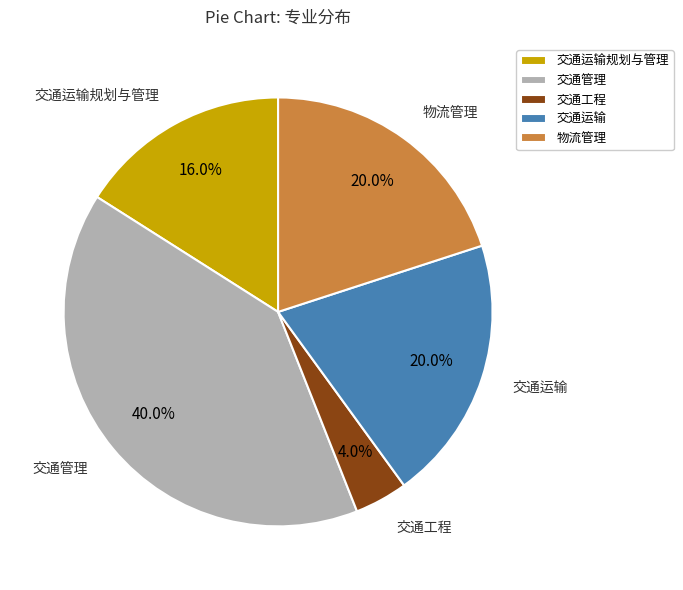

What portion of the pie excludes 交通运输?

80.0%